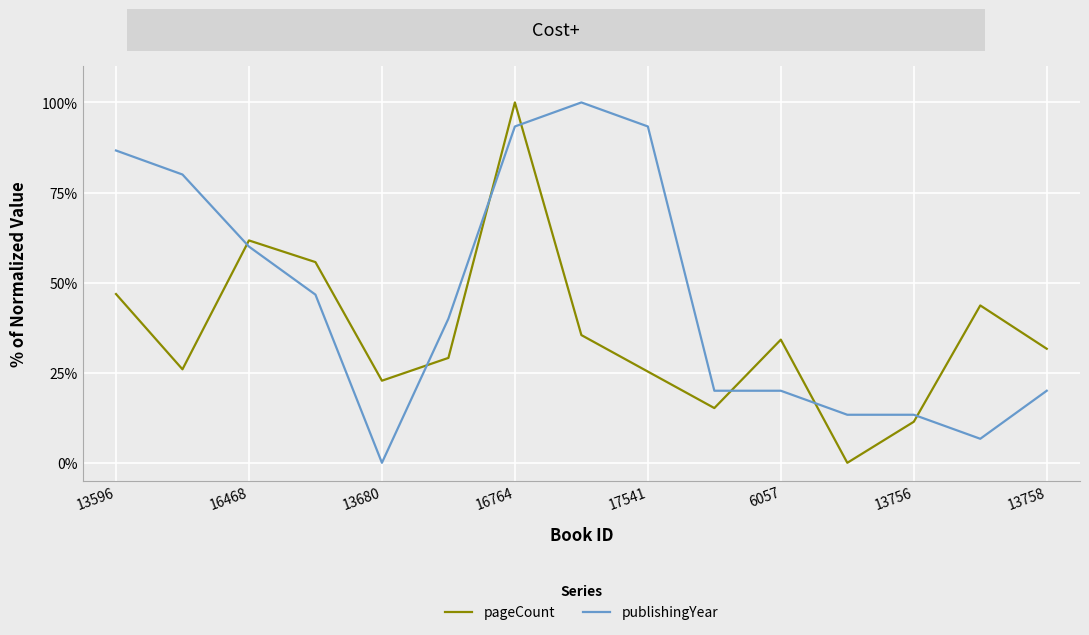

How many times do publishingYear and pageCount cross each other?

7